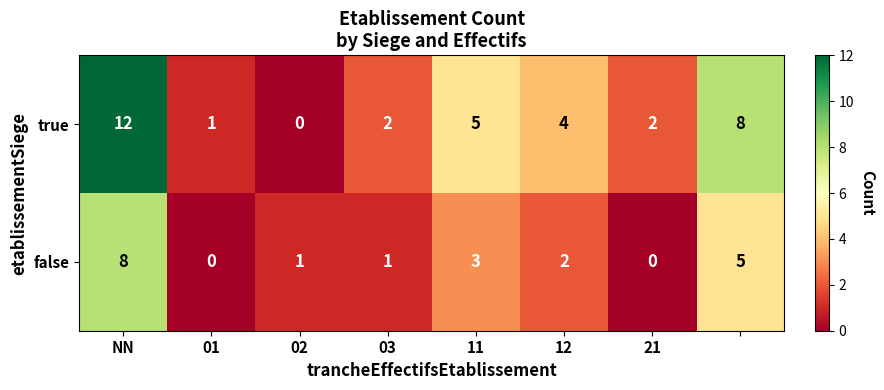

How many distinct data groups are displayed?

2